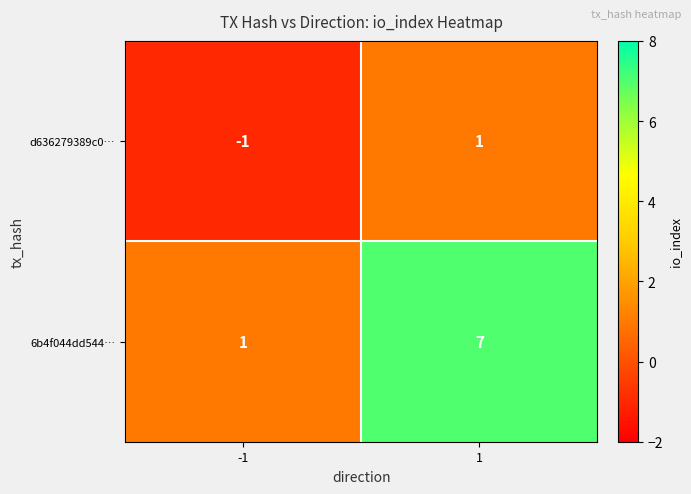

What is the smallest value displayed?

-1